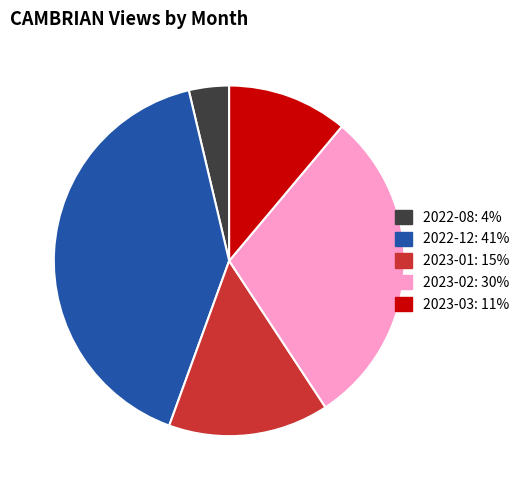

Rank the categories by value from lowest to highest.

2022-08, 2023-03, 2023-01, 2023-02, 2022-12